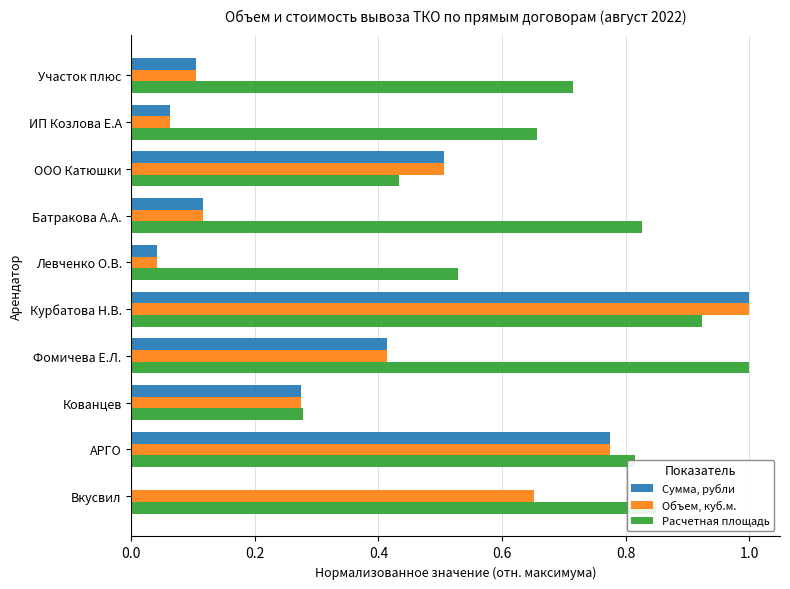

What is the greatest value displayed?

1.0